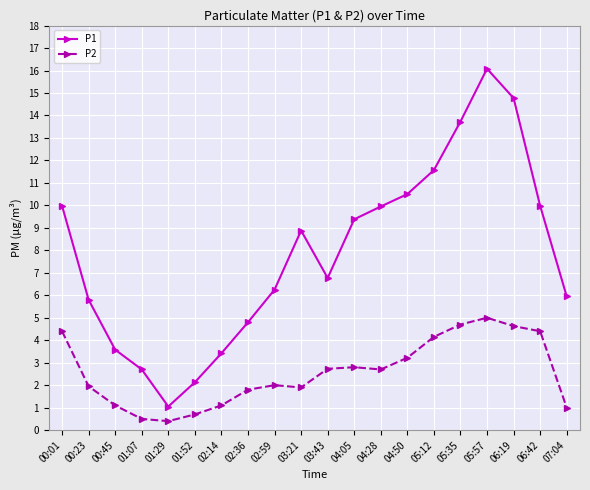

True or false: P2 has a value of 2.7 at 04:28.

True